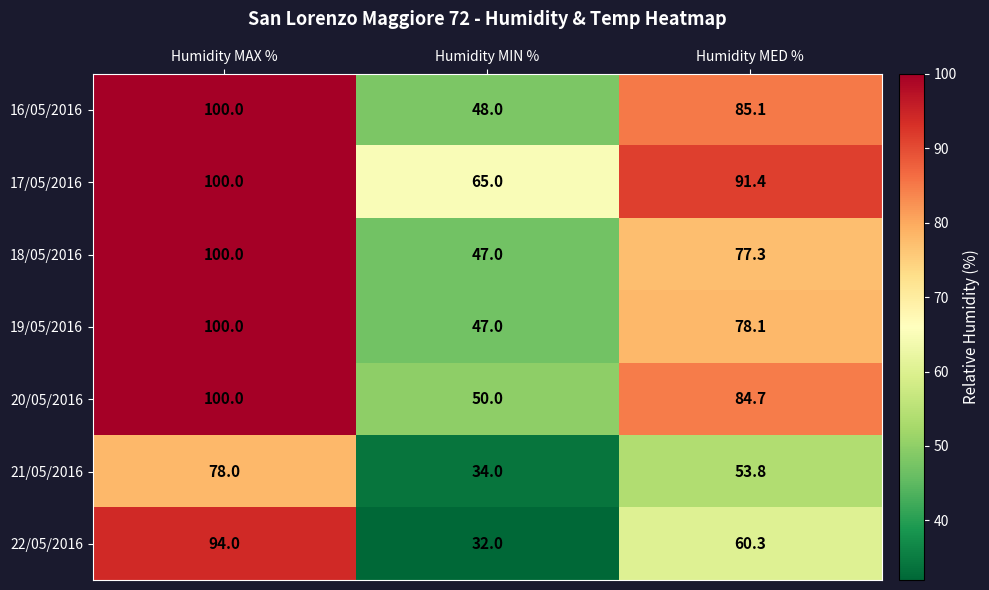

Which series has the widest spread of values?

22/05/2016